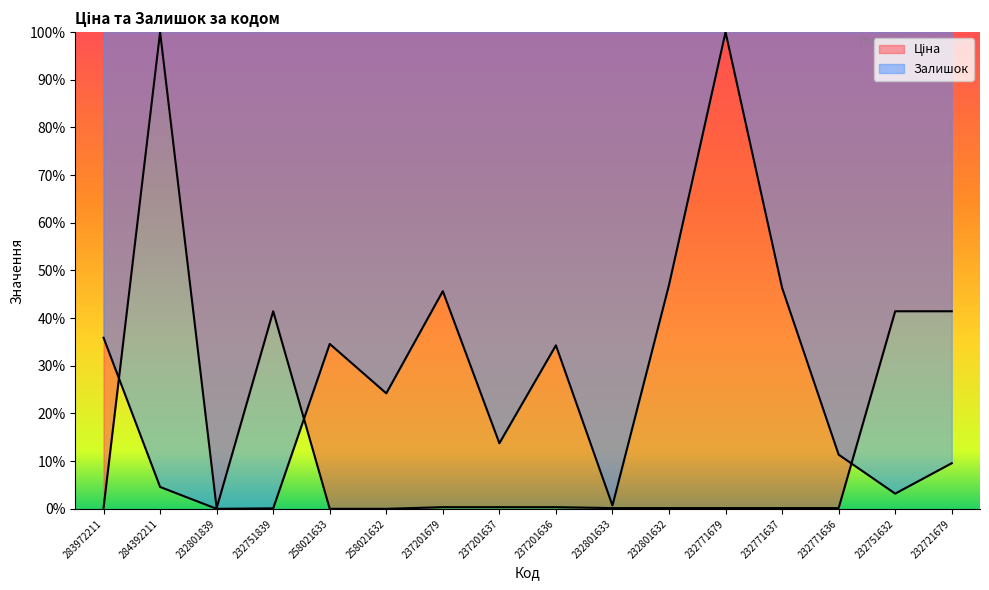

How many distinct data groups are displayed?

2